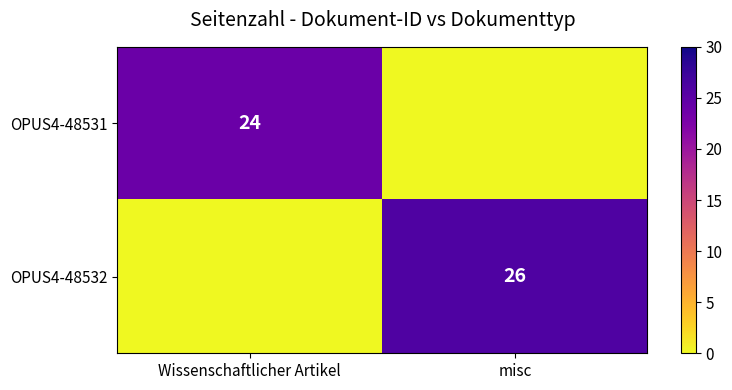

At which category is the sum across all series the highest?

misc